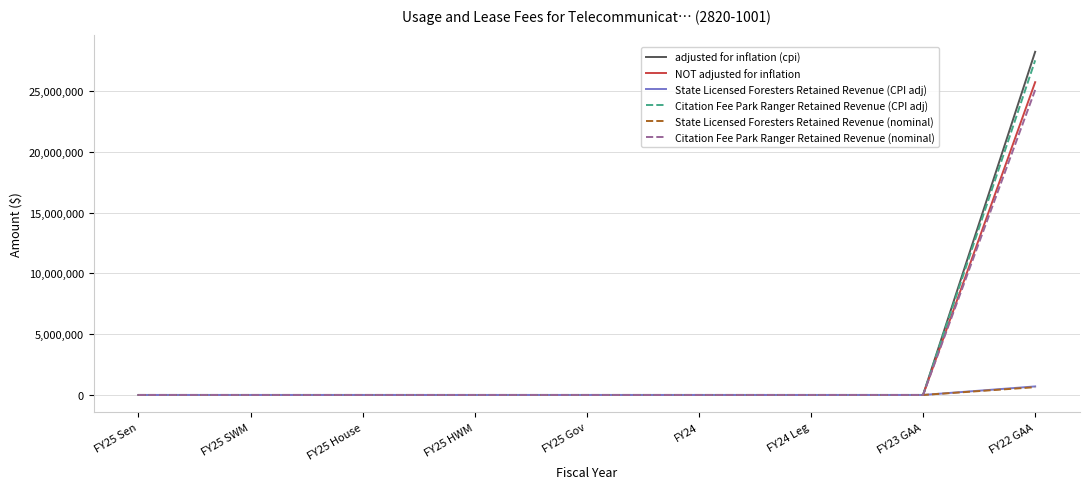

True or false: NOT adjusted for inflation has a value of 11880137 at FY25 Gov.

False